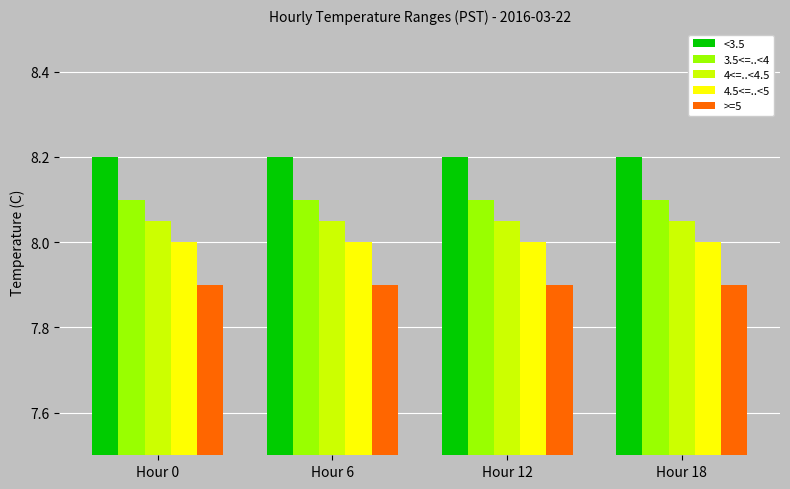

Rank the series by their average value, from lowest to highest.

>=5, 4.5<=..<5, 4<=..<4.5, 3.5<=..<4, <3.5